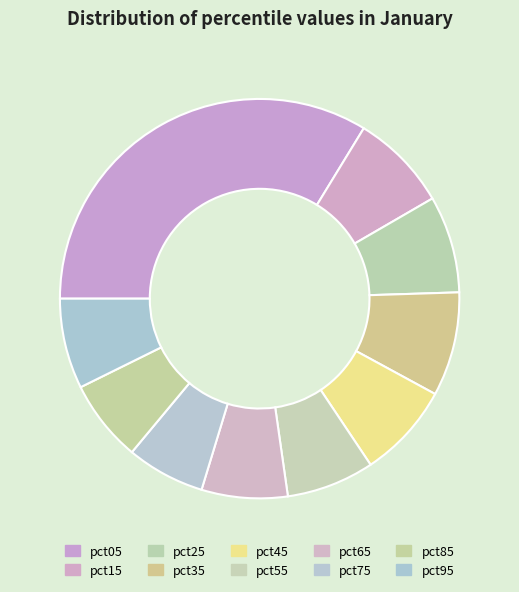

Do pct85 and pct05 together represent more than half of the pie?

No